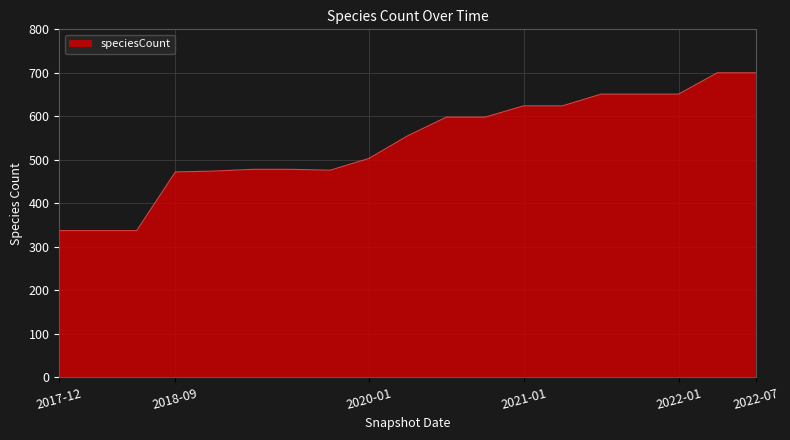

What is the minimum value shown in the chart?

337